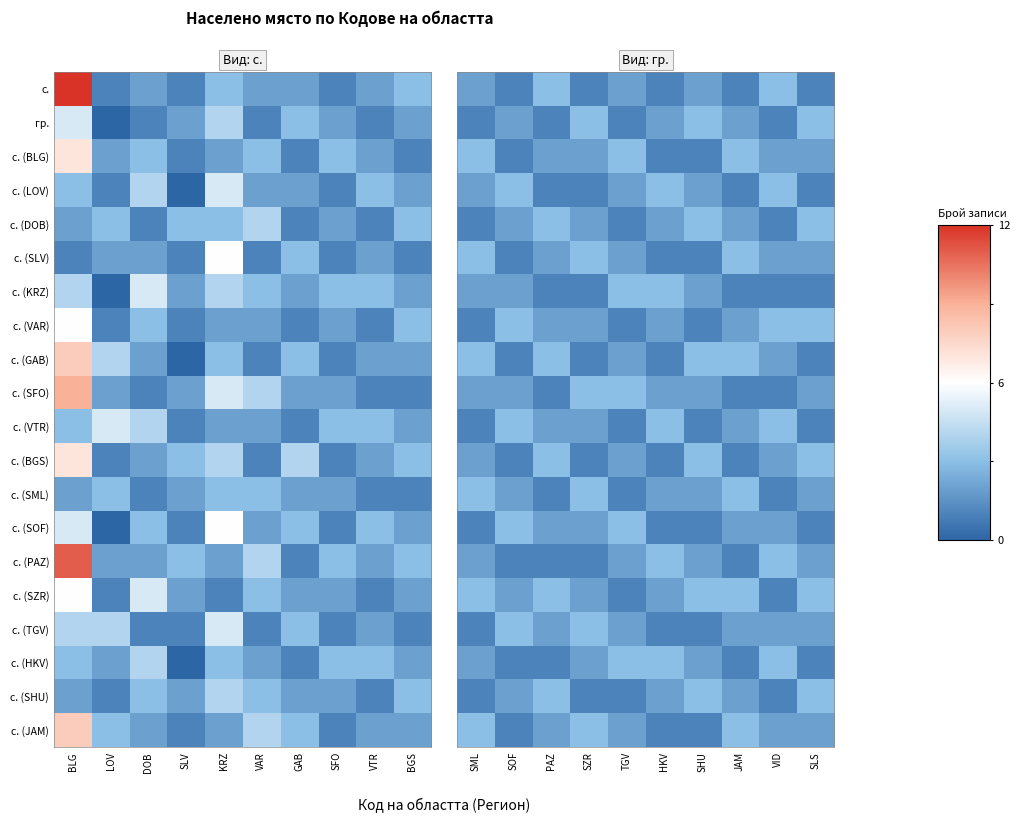

Is the value of гр. at SZR greater than the value of с. (SOF) at SLS?

Yes